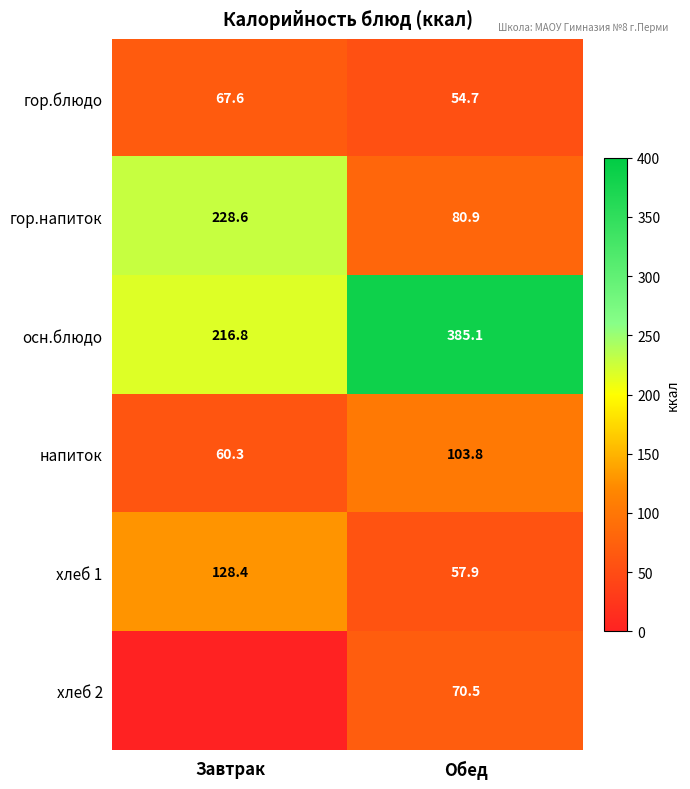

At which category is the sum across all series the highest?

Обед